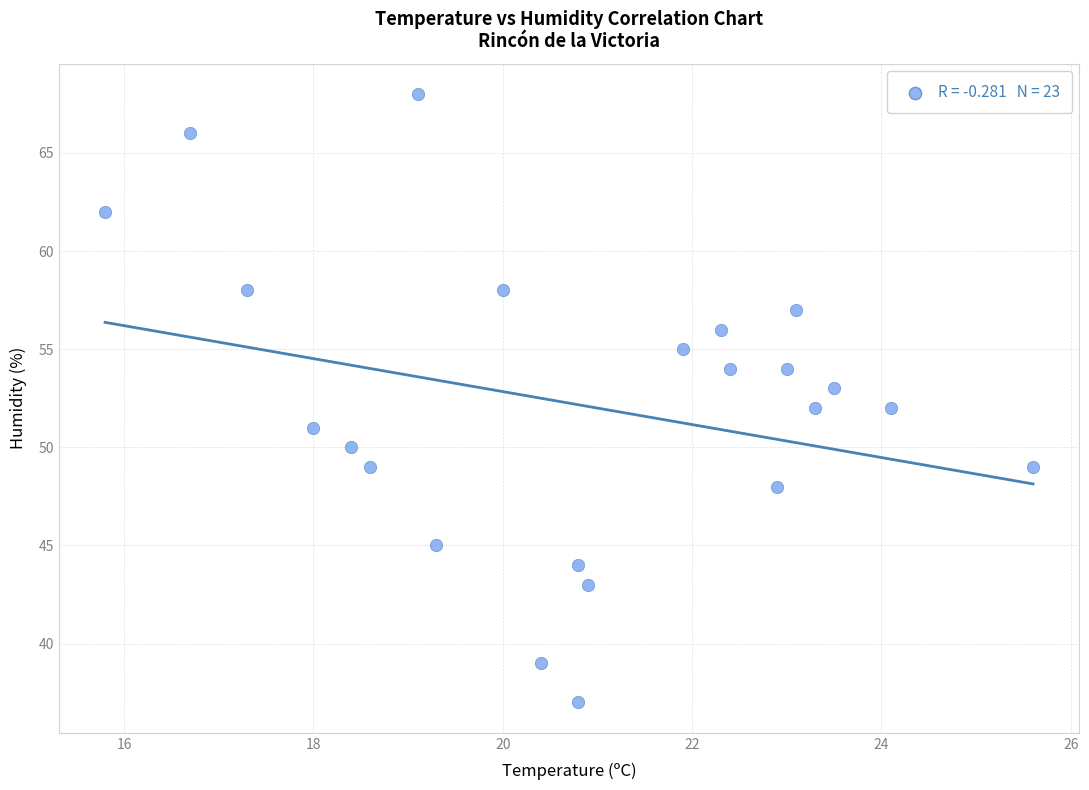

What is the range of Y values (max minus min)?

31